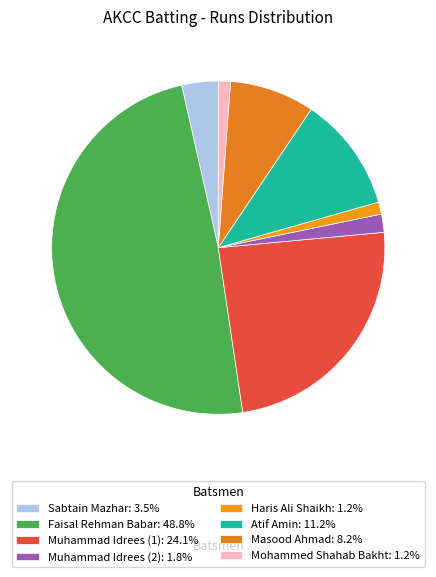

How many segments does this pie chart have?

8